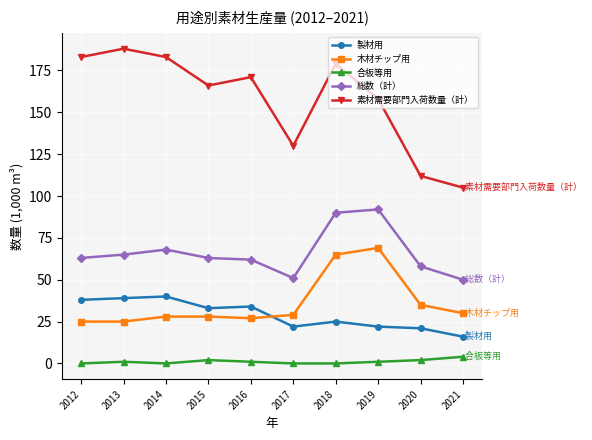

Is it true that 製材用 equals 21 at 2020?

True